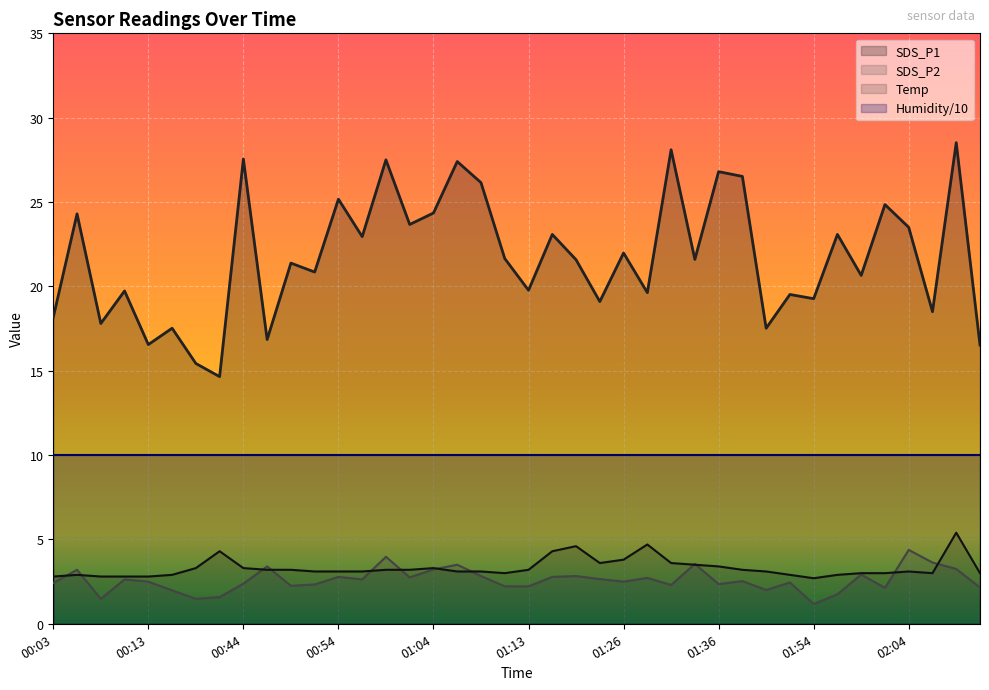

What position from the right is 01:57?

7